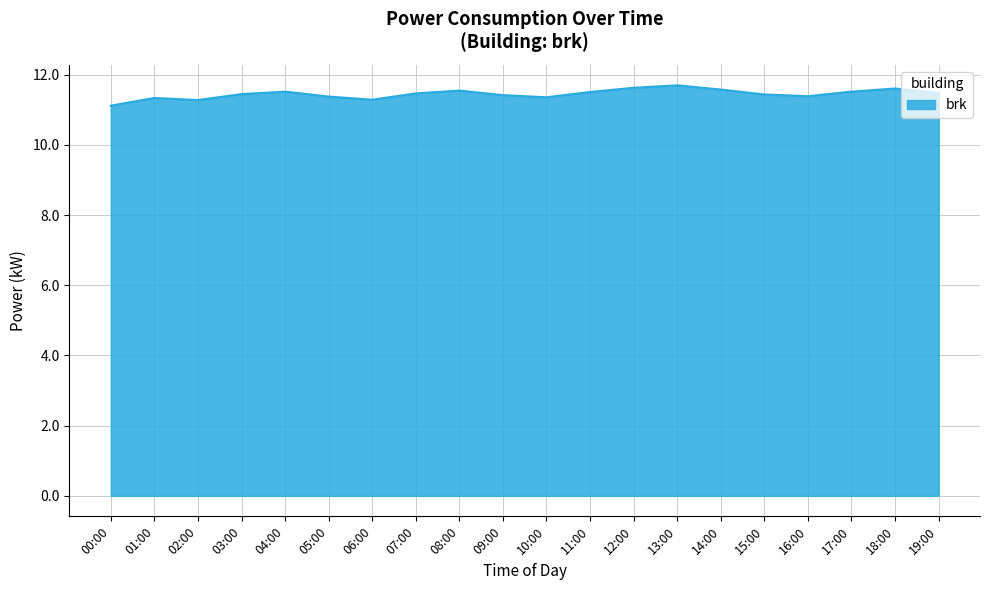

How many lines are shown in the chart?

1